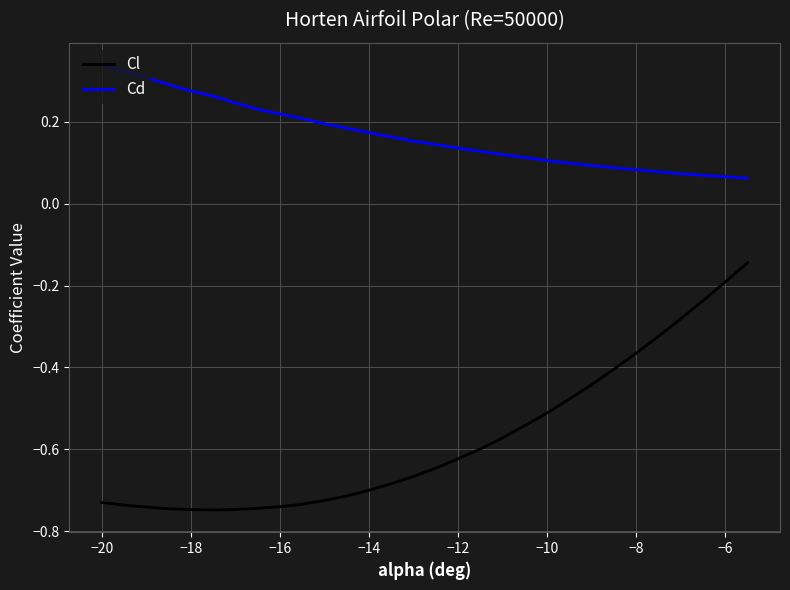

True or false: Cd and Cl cross at least once.

False